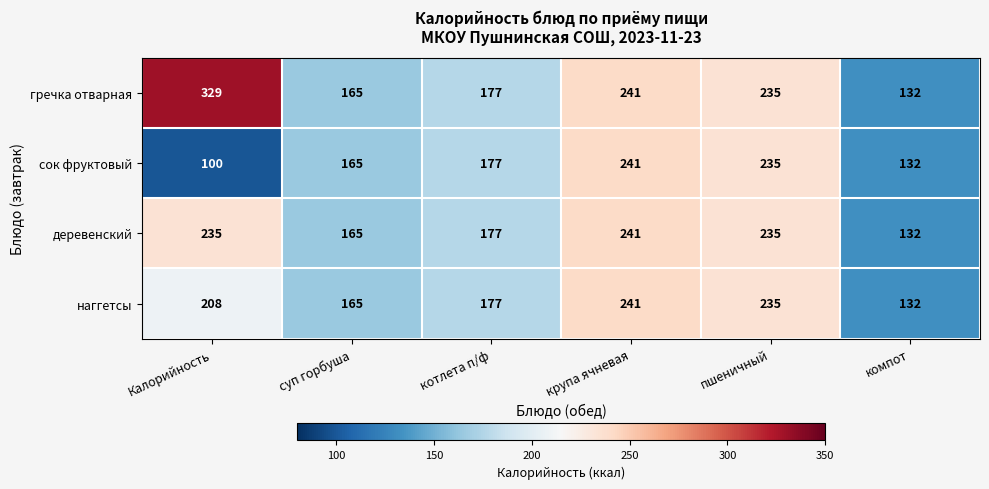

Which category has the lowest value across all series?

Калорийность